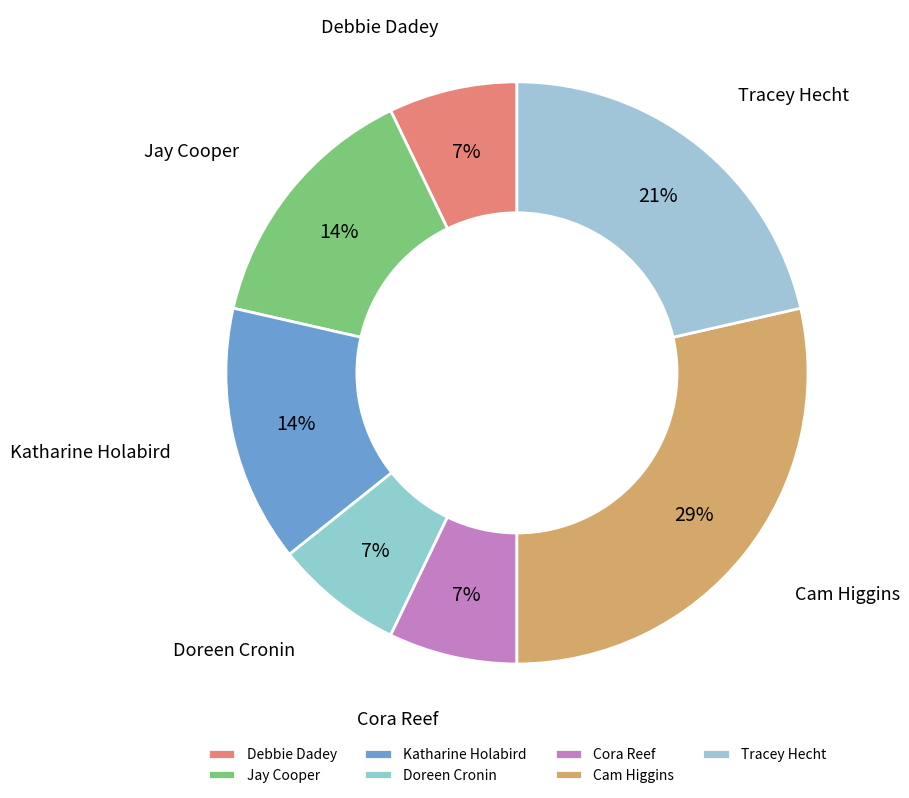

Combined, do Katharine Holabird and Doreen Cronin account for over 50%?

No